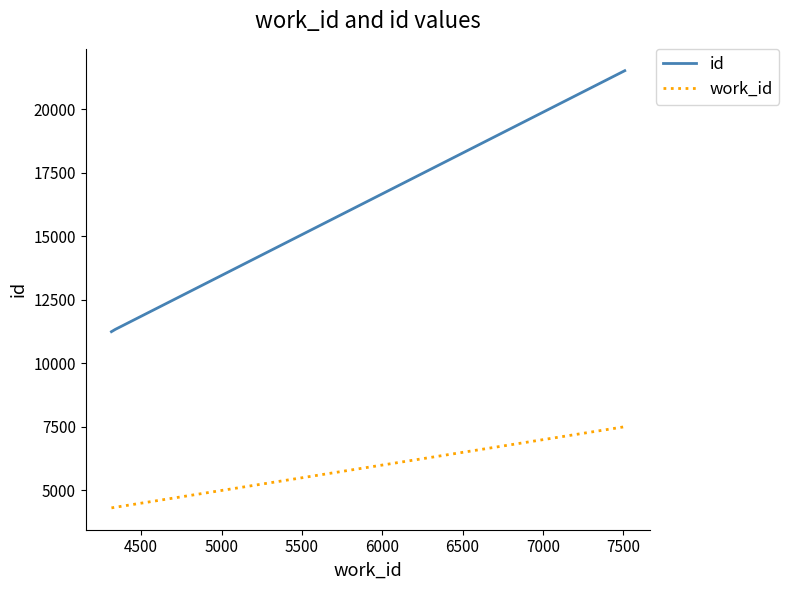

At how many categories does at least one series exceed 12122?

1